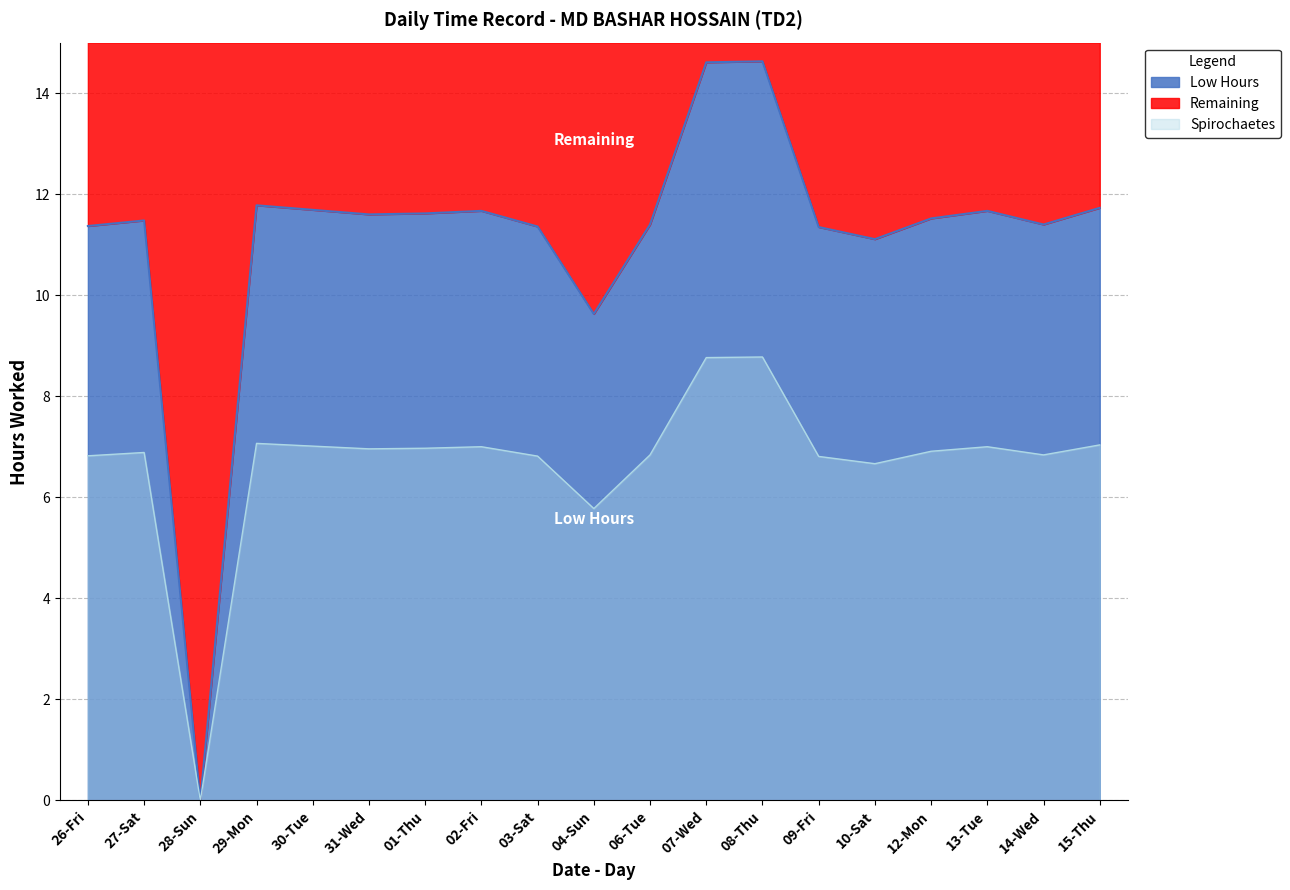

What is the sum of all values?

211.6